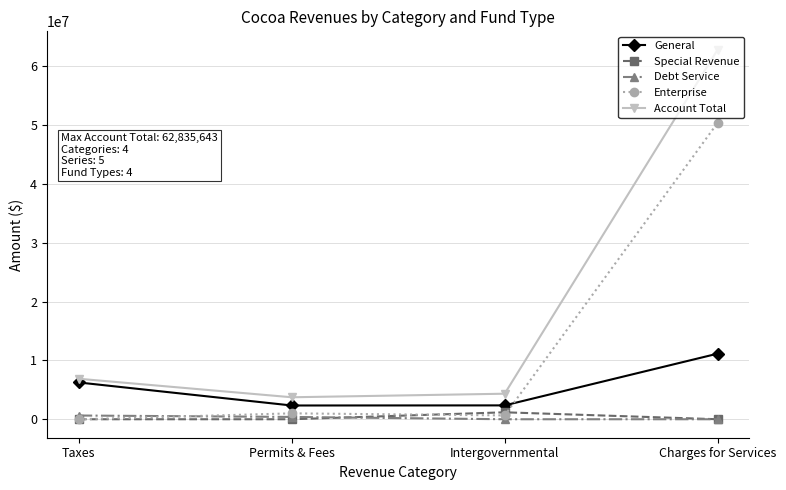

True or false: General and Debt Service cross at least once.

False